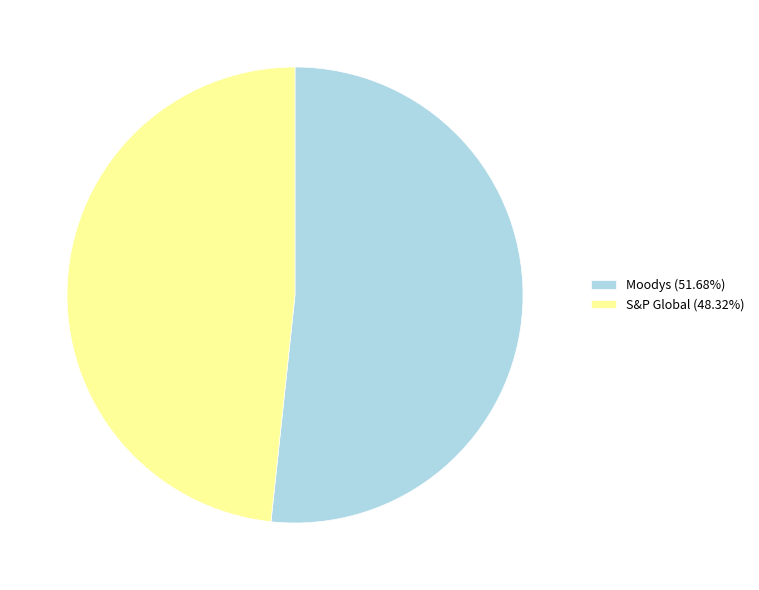

Rank the categories by value from lowest to highest.

S&P Global, Moodys